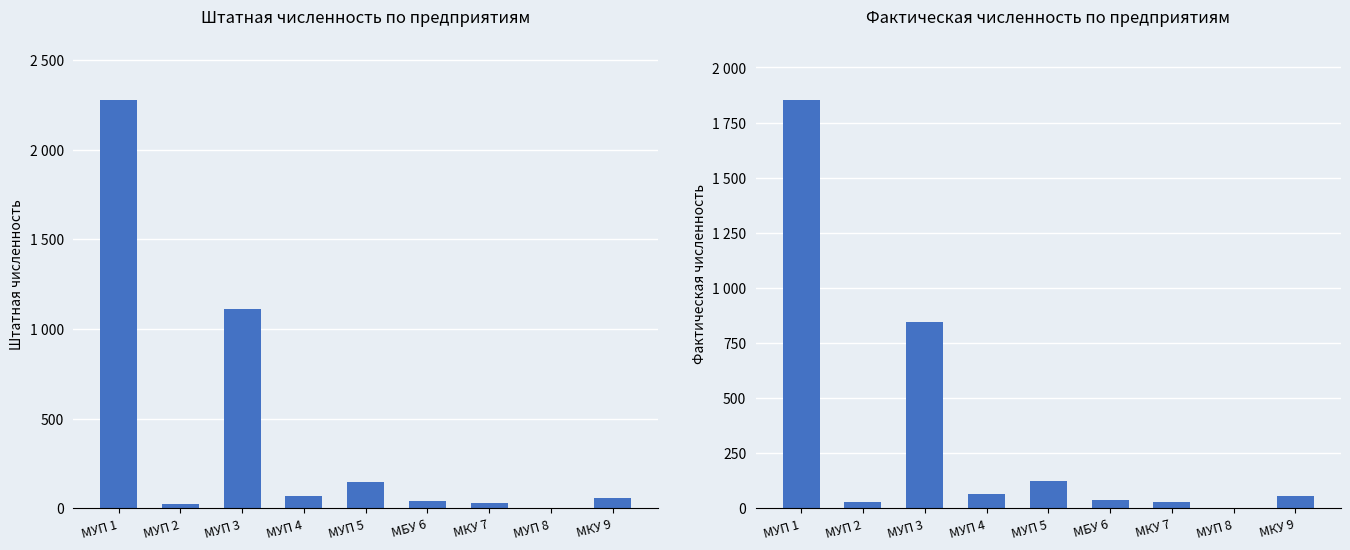

List the series in order of their peak value, lowest first.

фактическая численость, штатная численность